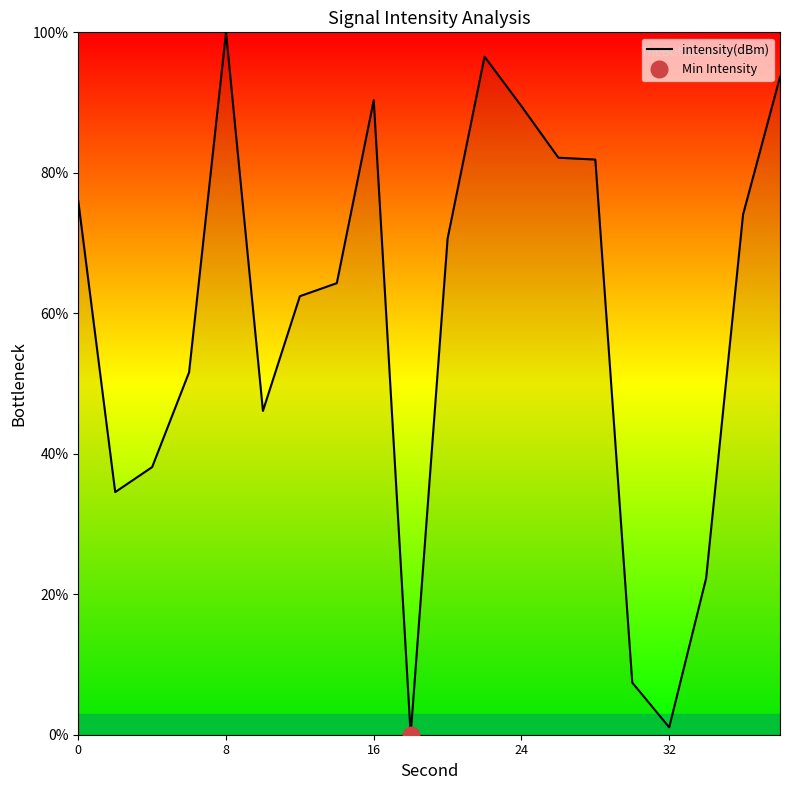

What is the highest value of the intensity(dBm) series?

100.0